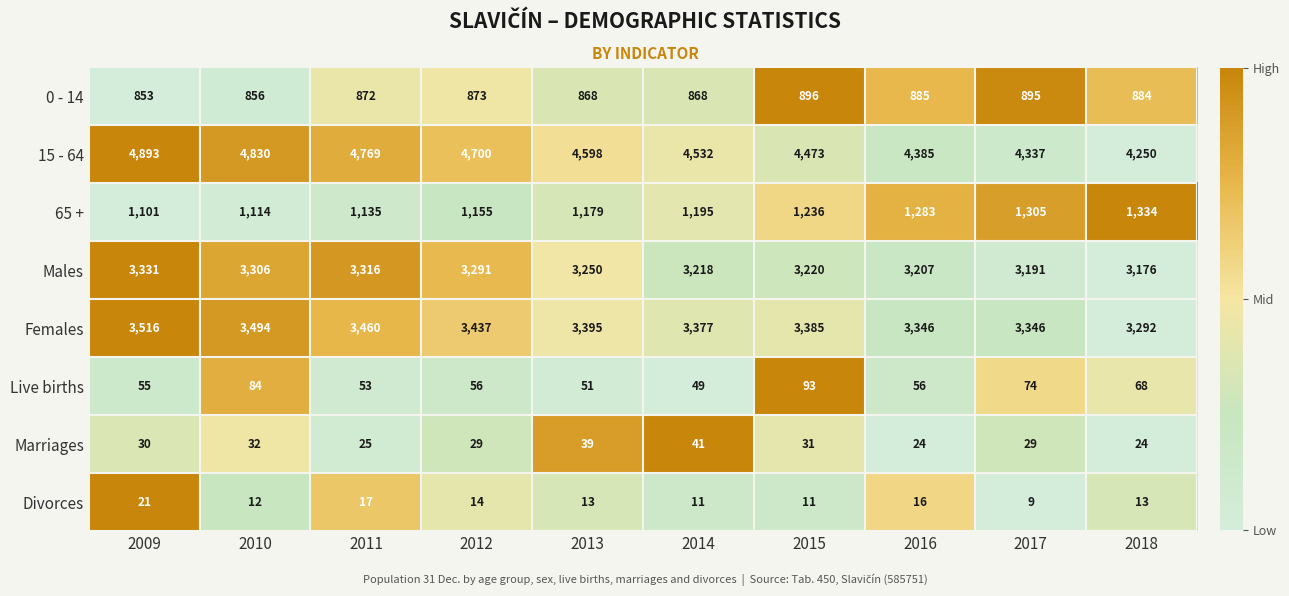

Is it true that Live births equals 93 at 2015?

True